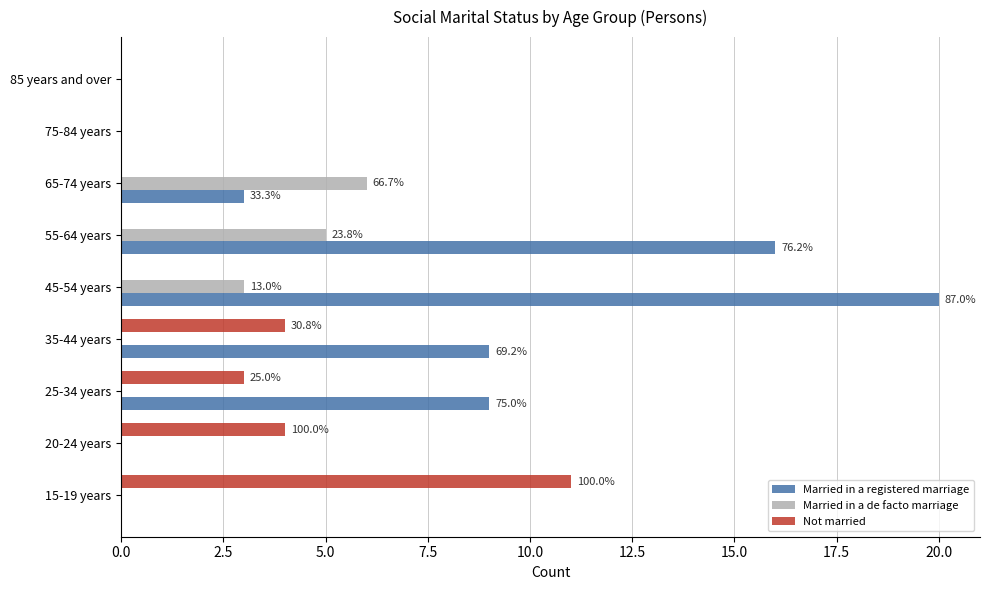

Which series changed the most between 25-34 years and 45-54 years?

Married in a registered marriage